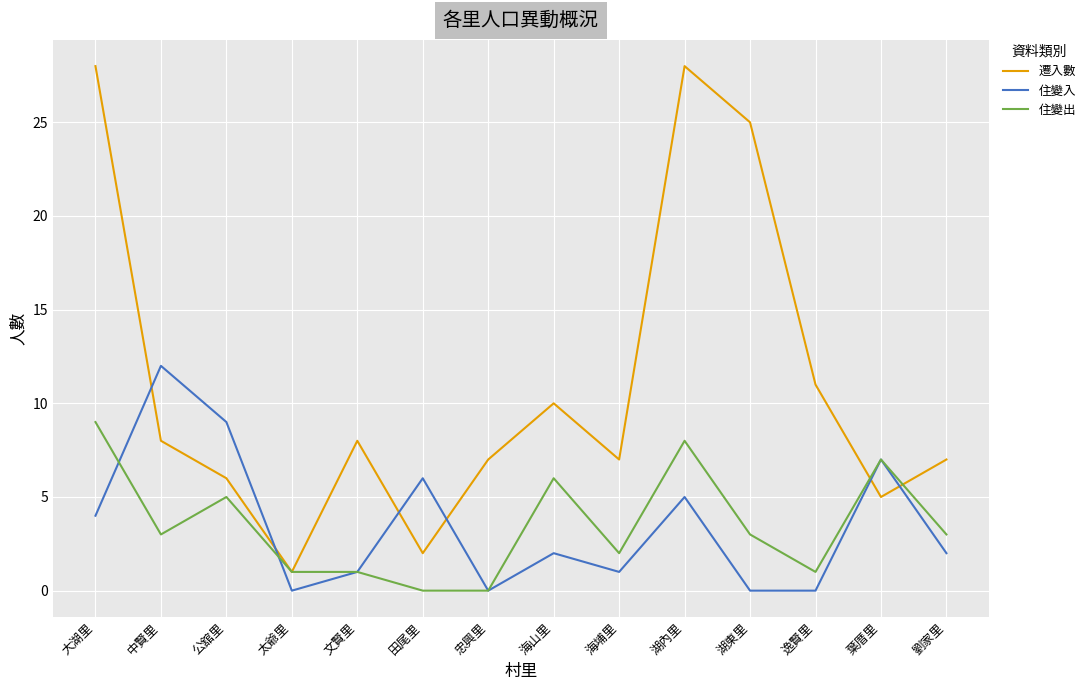

The value of 住變入 at 湖東里 is 0. True or false?

True